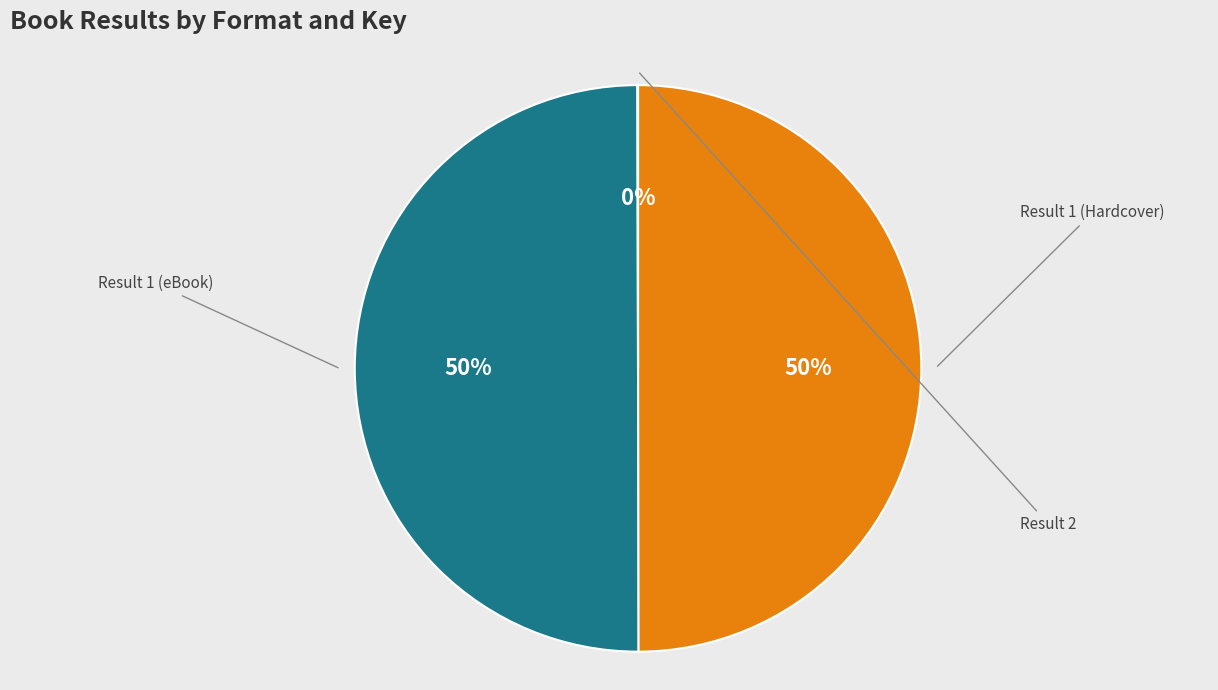

To the nearest percent, what is the difference between the largest and smallest slice percentages?

50%